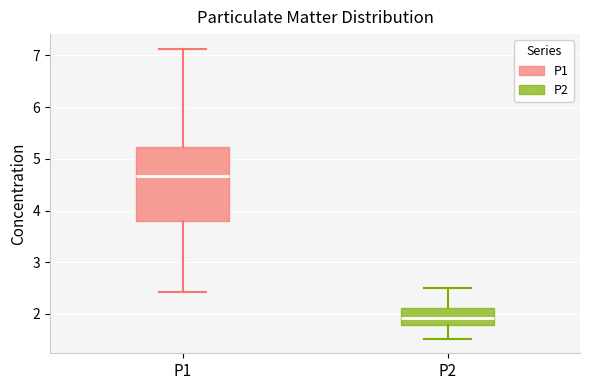

Reading left to right, transcribe this box plot: for each box, give where its median line is, the range the box spans, and where its two whiskers end, as read against the y-axis. The values are not printed on the chart, so give them approximately, as read against the axis.

P1: median 4.7, box 3.8 to 5.2, whiskers 2.4 to 7.1
P2: median 1.9, box 1.8 to 2.1, whiskers 1.5 to 2.5